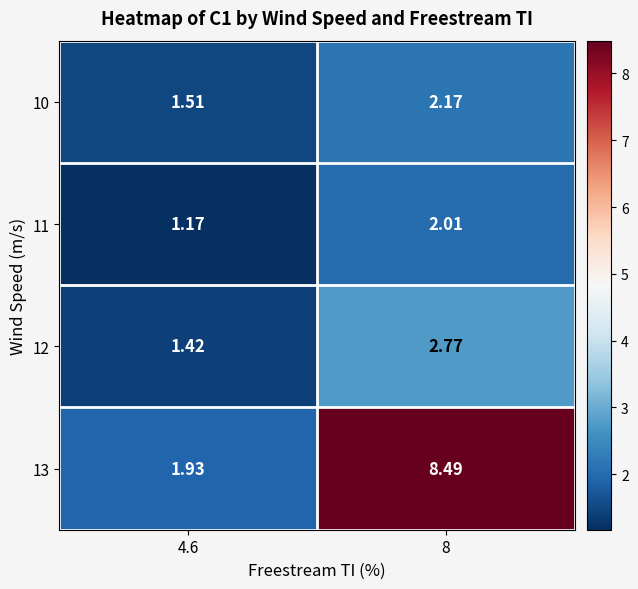

Is the value of 10 at 4.6 greater than the value of 11 at 4.6?

Yes